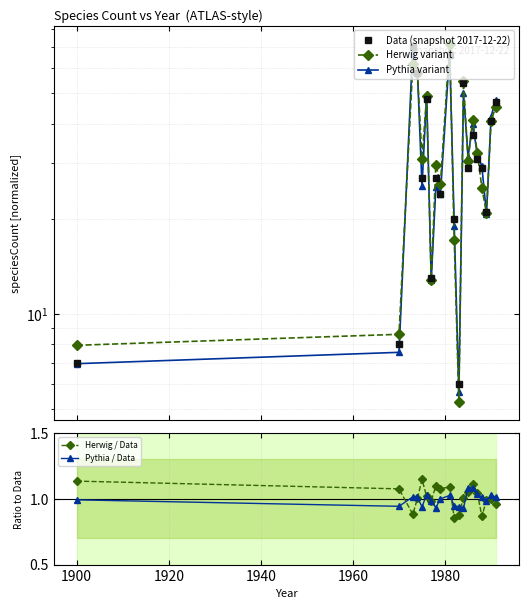

True or false: Pythia variant has a value of 12.2 at 1900.

False